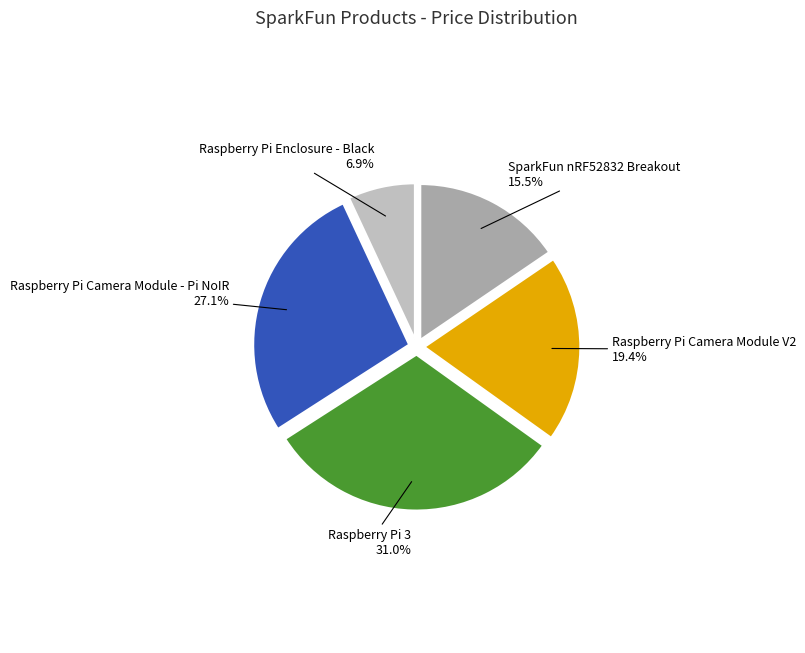

Is there a majority slice in this chart?

No